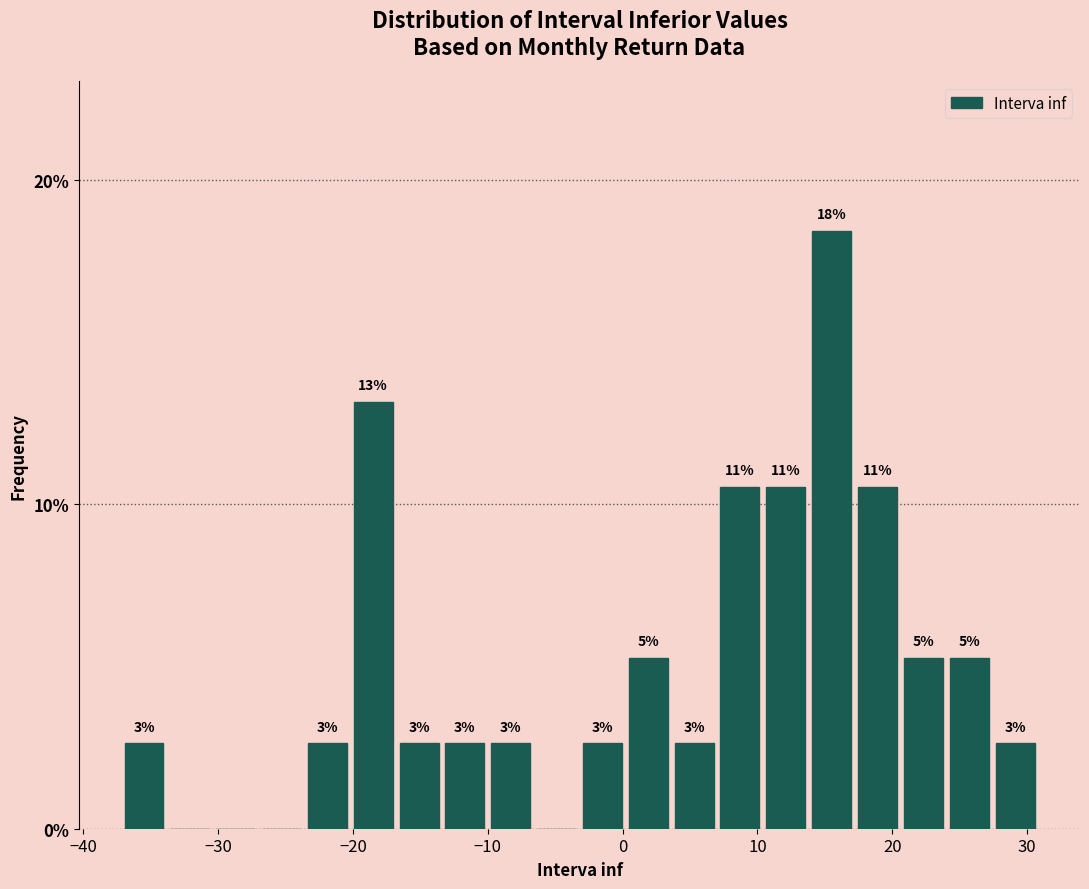

Around what value on the x-axis is the tallest bar? Give the approximate position of its centre, as read against the axis.

16